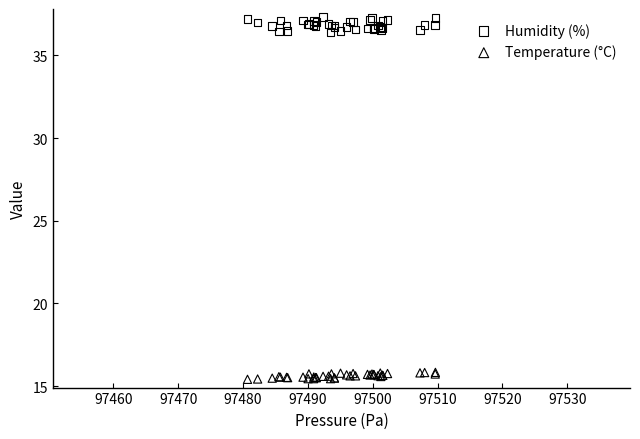

What are all the series names shown in the legend?

Humidity (%), Temperature (°C)